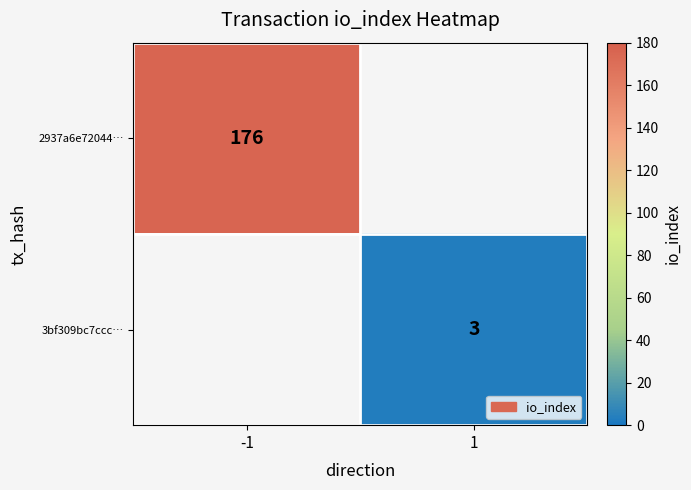

Is it true that 2937a6e72044… equals 176 at -1?

True